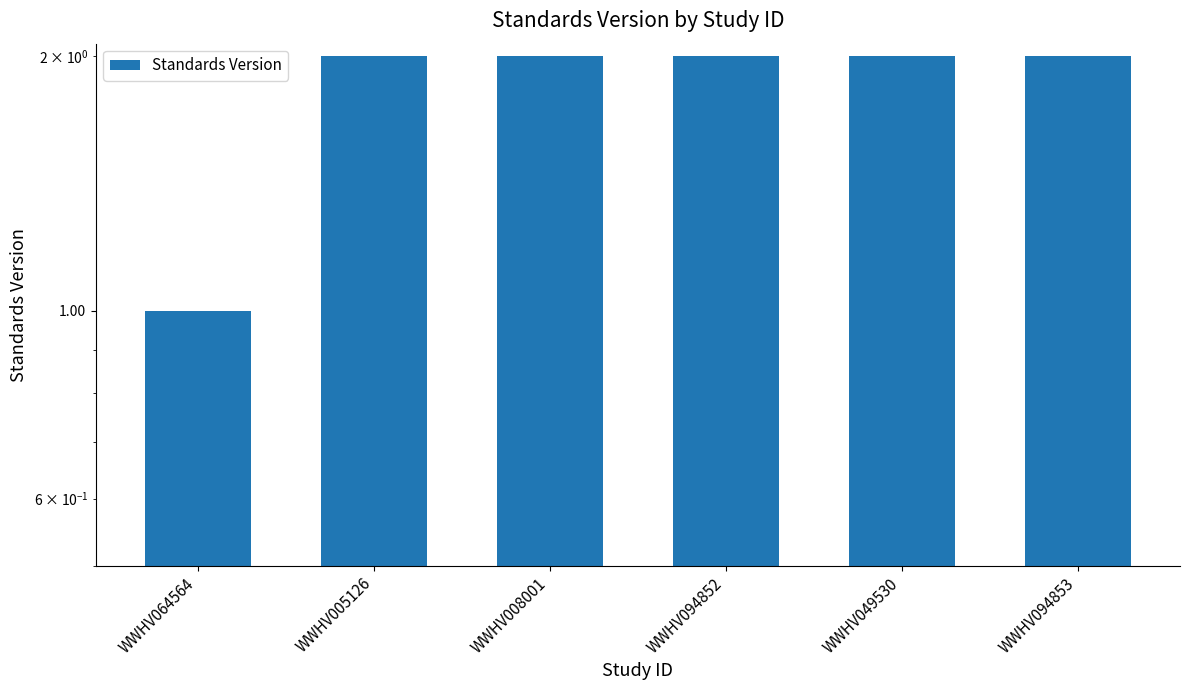

True or false: the data shows 3 at WWHV094852.

False